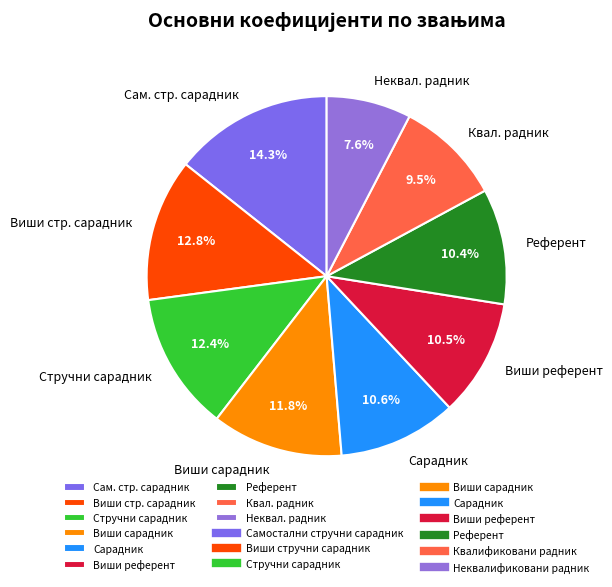

Approximately how many times larger is the value at Референт compared to Сарадник?

1.0